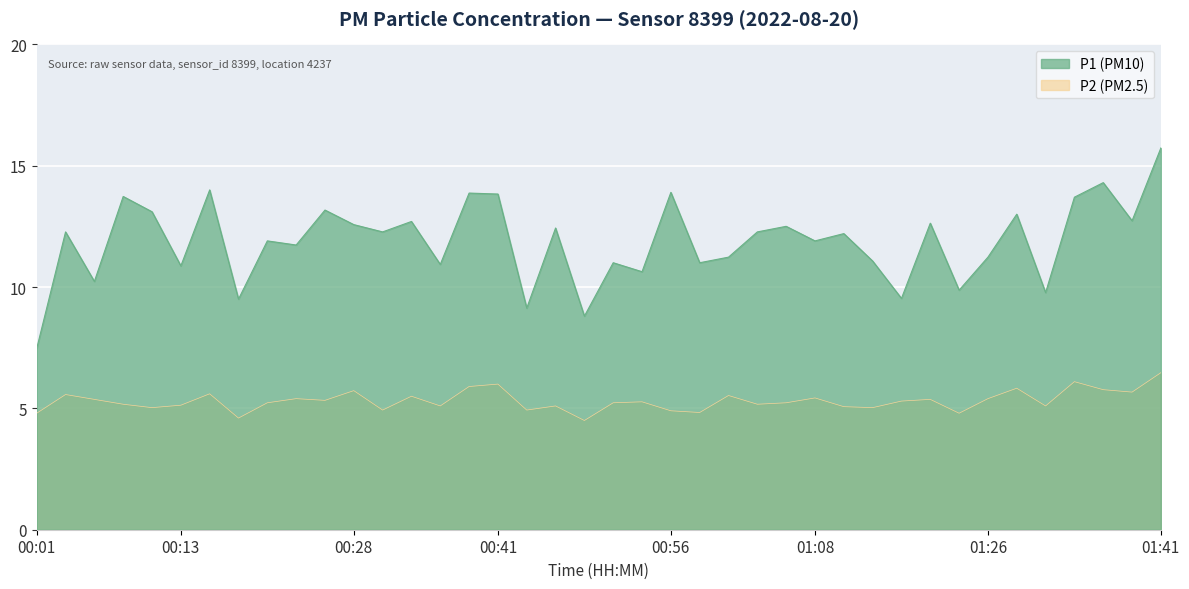

True or false: P1 and P2 cross at least once.

False